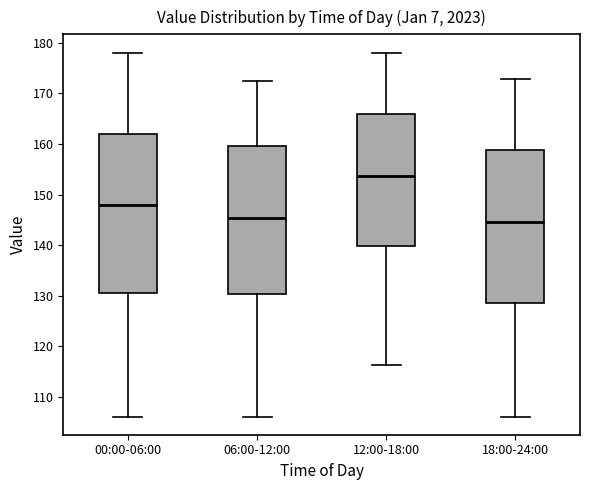

Where is the lower edge of the box for 12:00-18:00 on the y-axis? The values are not printed on the chart, so give them approximately, as read against the axis.

140